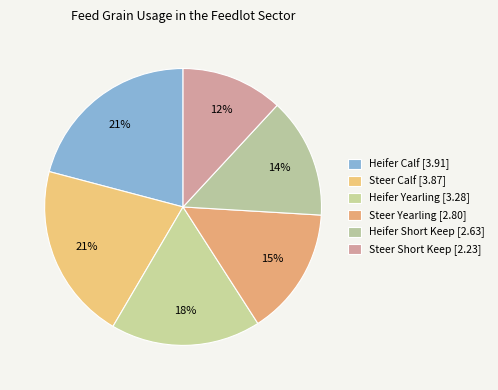

To the nearest percent, what portion does Steer Calf represent?

21%